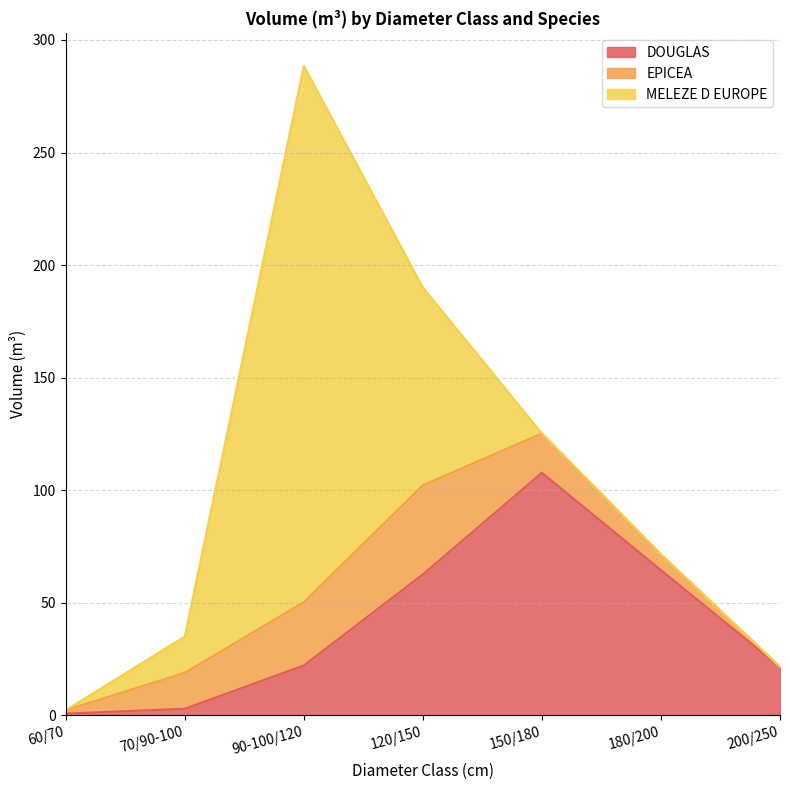

What is the total value across all series at 180/200?

71.6